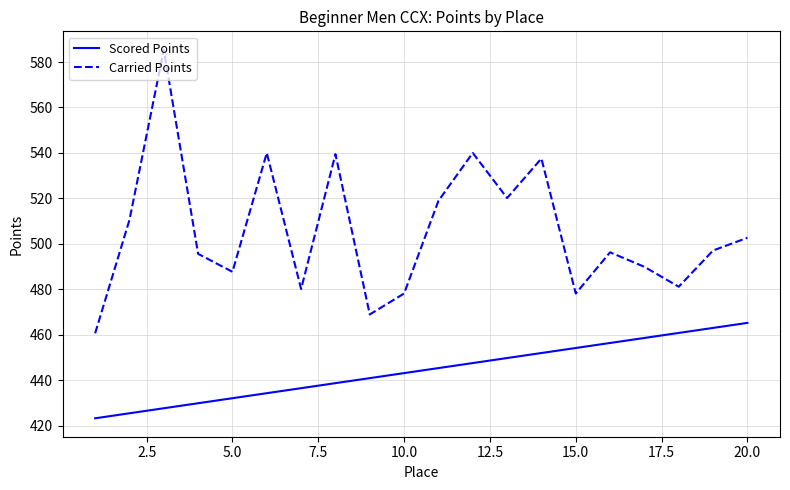

Does the chart have visible grid lines?

Yes